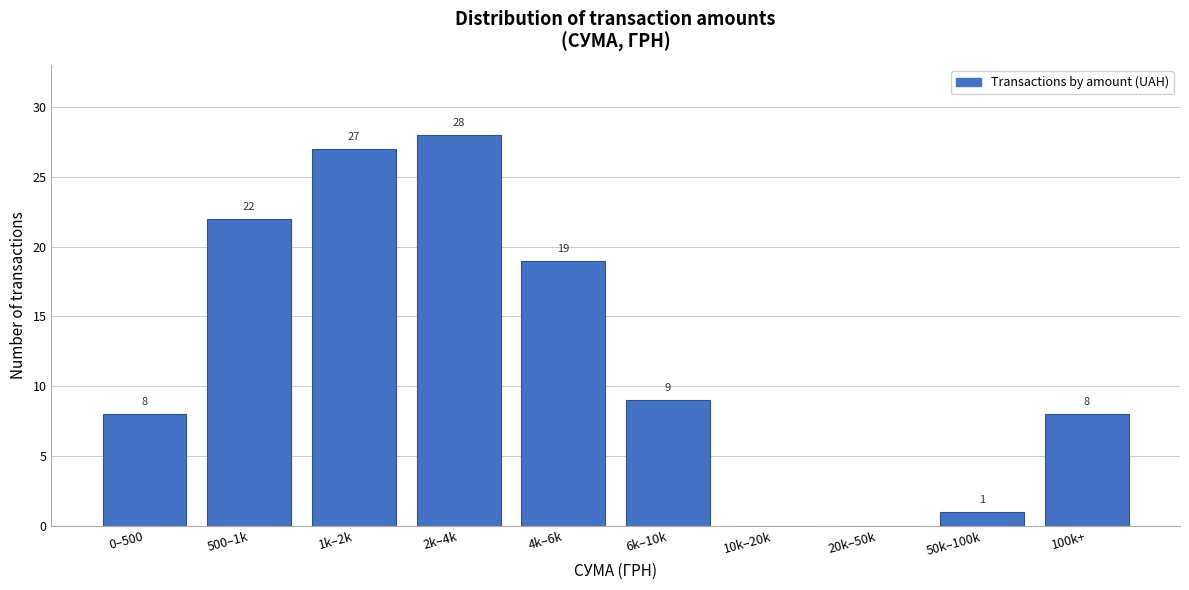

Reading left to right, extract all data points from this chart.

0–500=8	500–1k=22	1k–2k=27	2k–4k=28	4k–6k=19	6k–10k=9	10k–20k=0	20k–50k=0	50k–100k=1	100k+=8